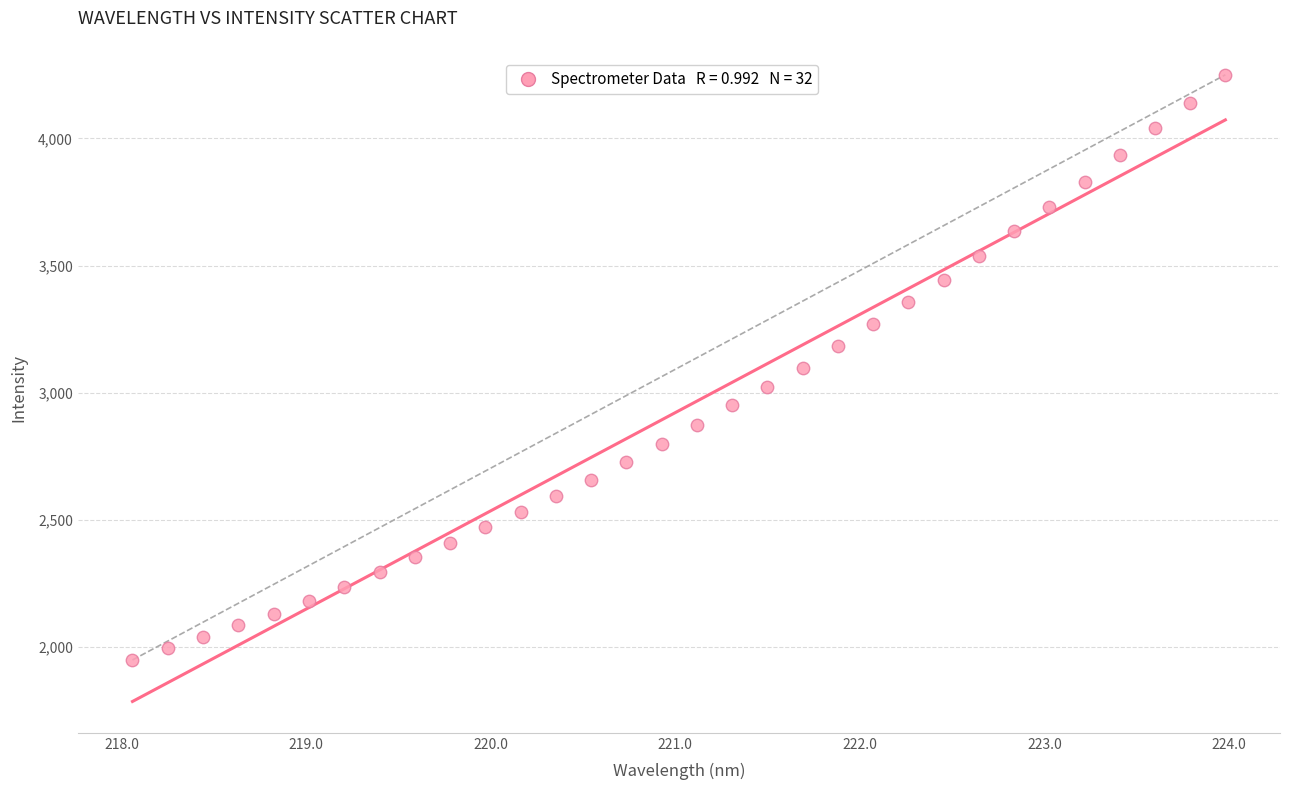

What is the range of X values (max minus min)?

5.9